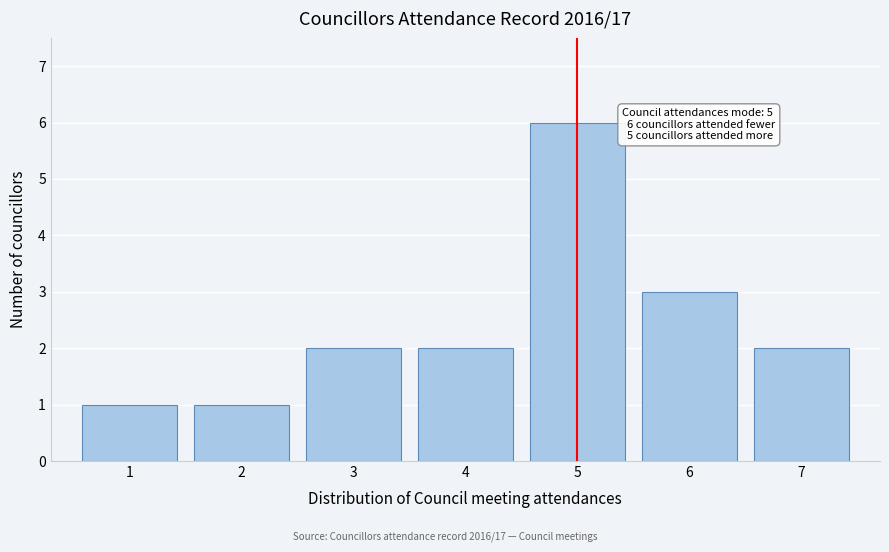

Reading left to right, what are all the values shown in this chart?

1	1	2	2	6	3	2